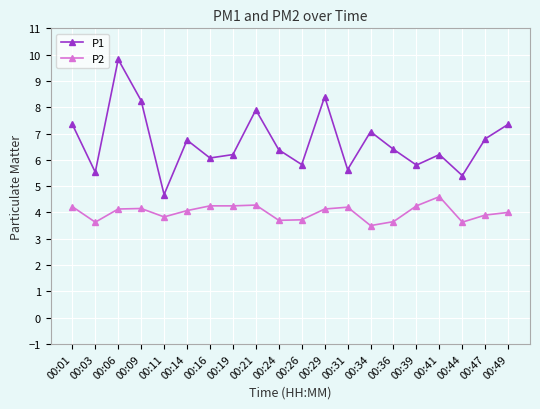

List the series in order of their overall mean, lowest first.

P2, P1